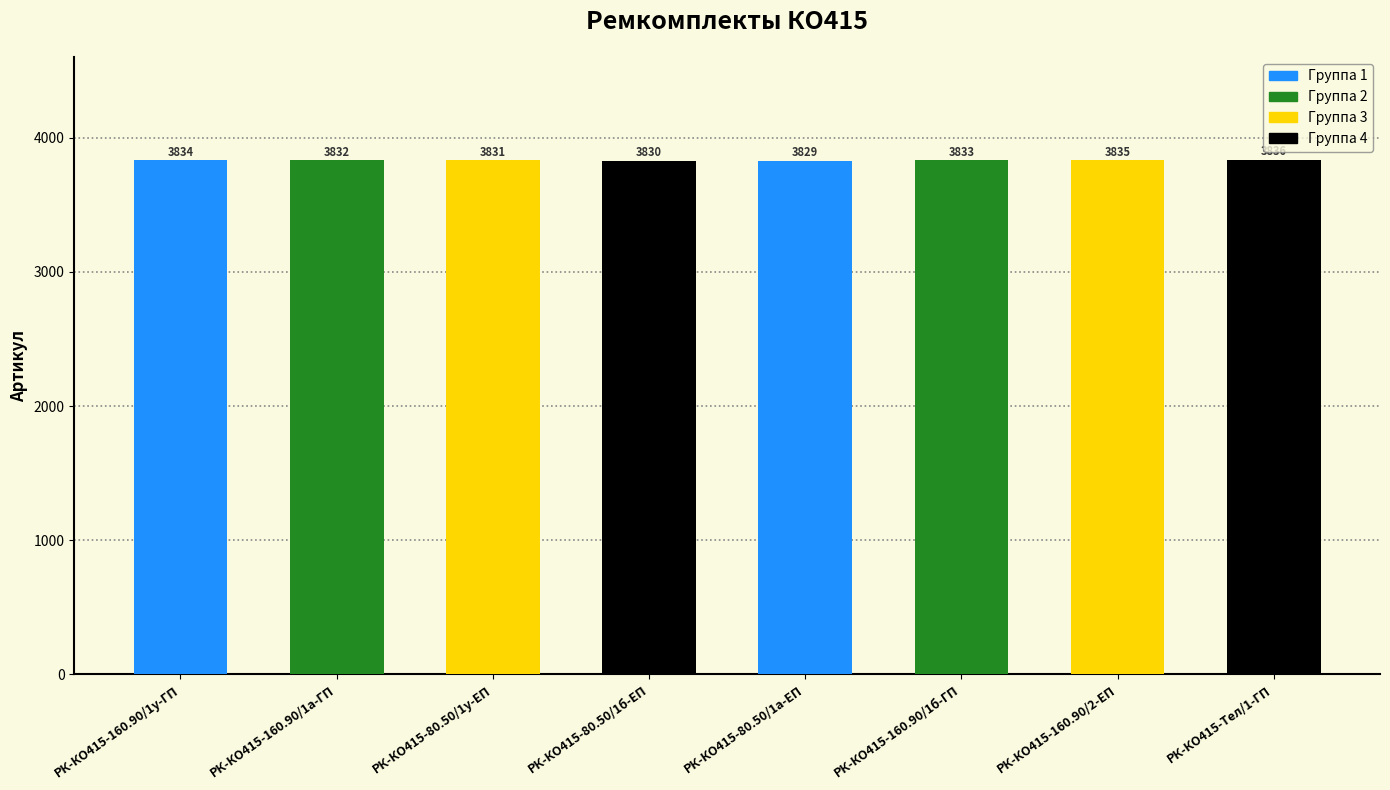

Which label corresponds to the smallest value in the chart?

РК-КО415-80.50/1а-ЕП